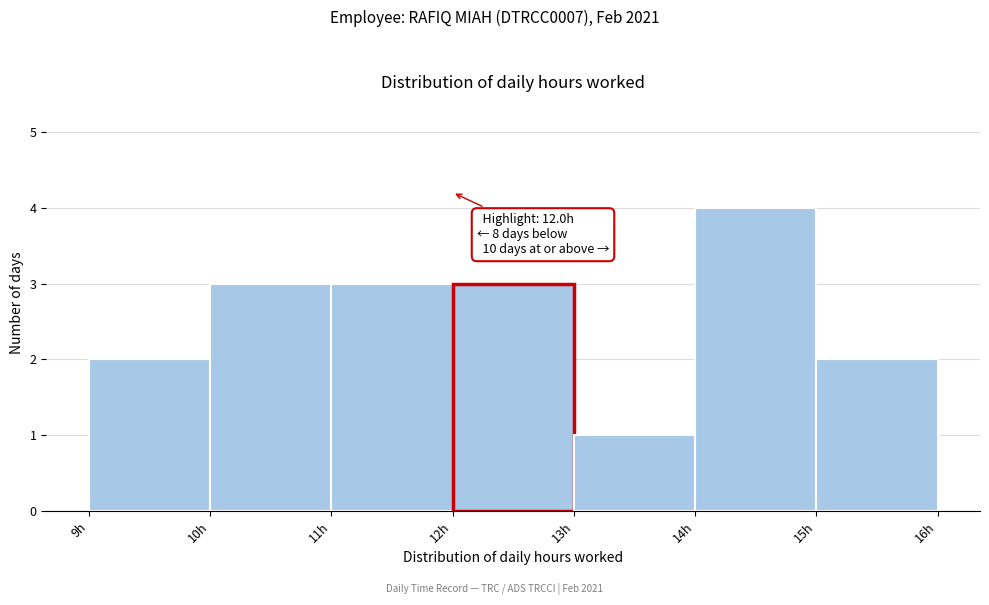

Over which range of the x-axis is the bar tallest?

14 to 15